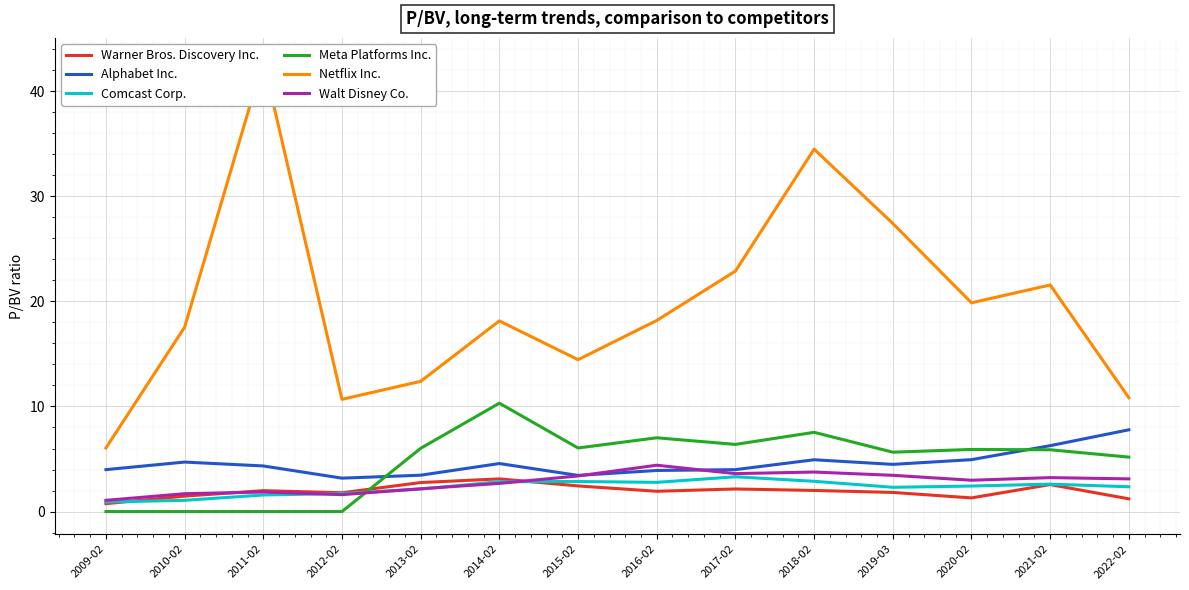

What is the lowest value of the Alphabet Inc. series?

3.2